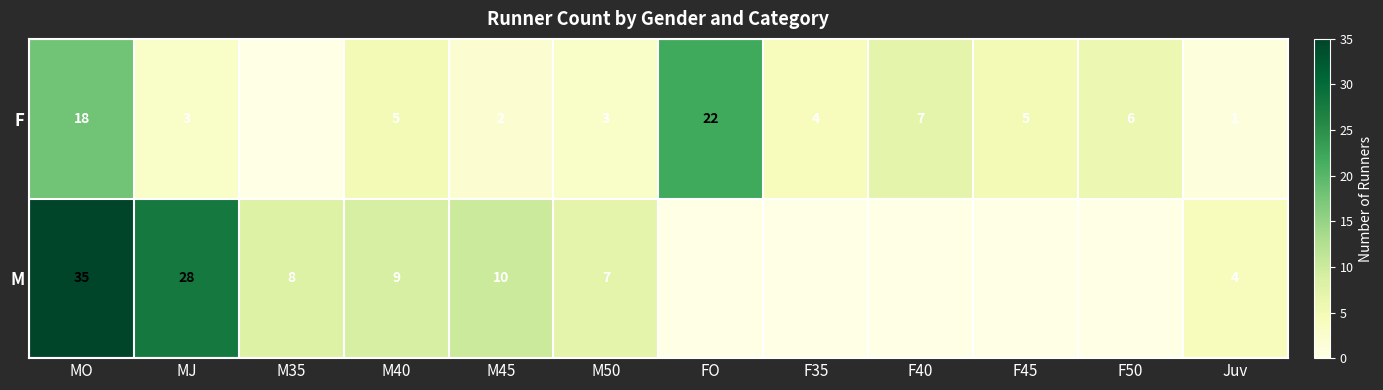

What is the total value across all series at MJ?

31